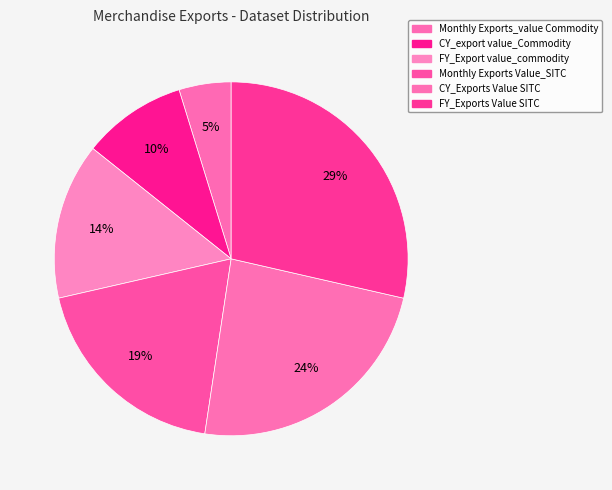

Count the number of slices in the pie.

6